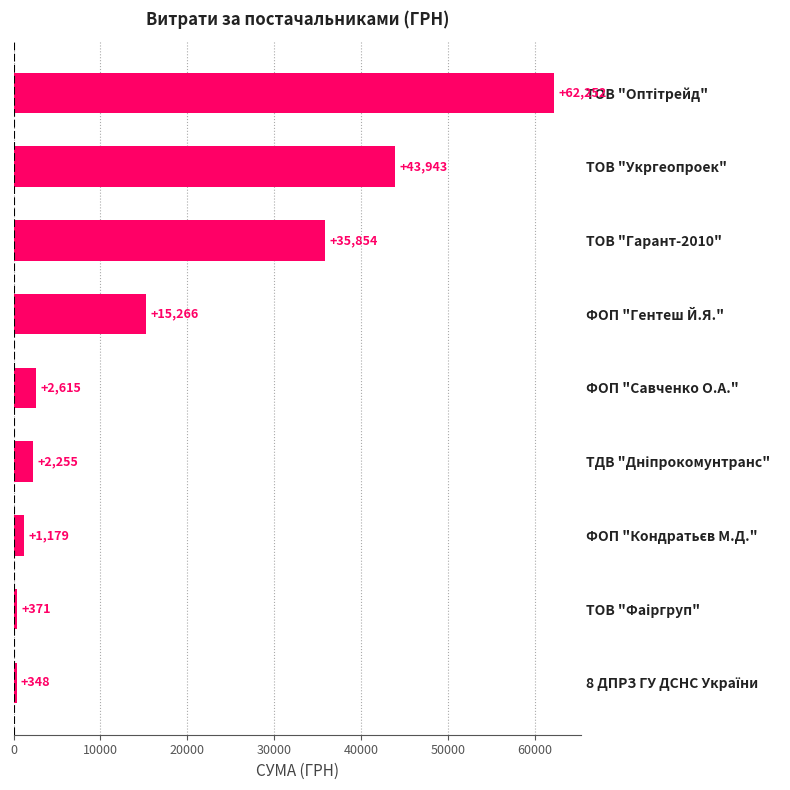

The chart shows a value of 43943.4 at ТОВ "Укргеопроек". True or false?

True